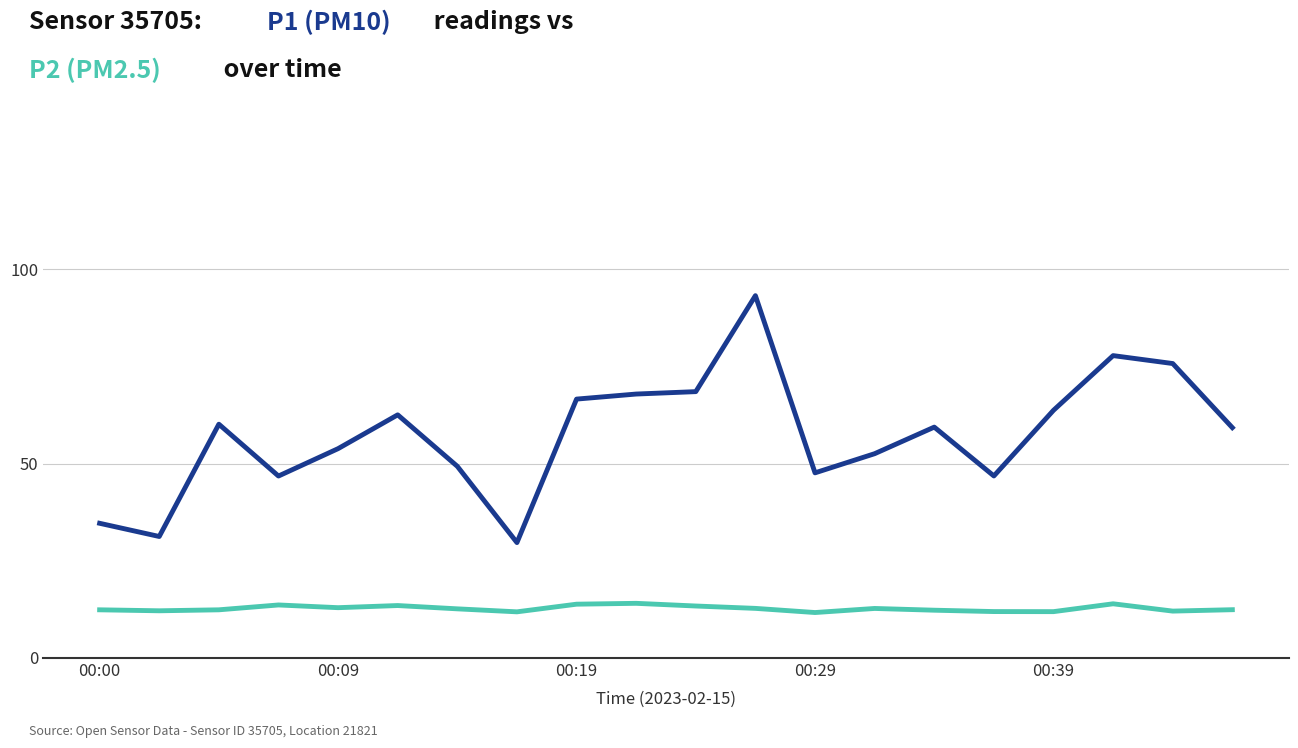

What is the smallest value displayed?

11.7